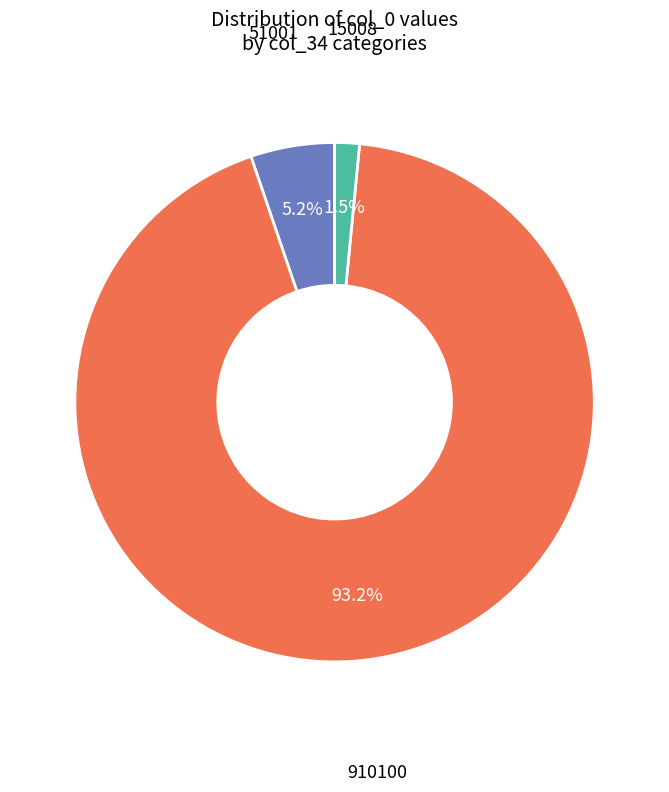

Does any single category account for the majority?

Yes